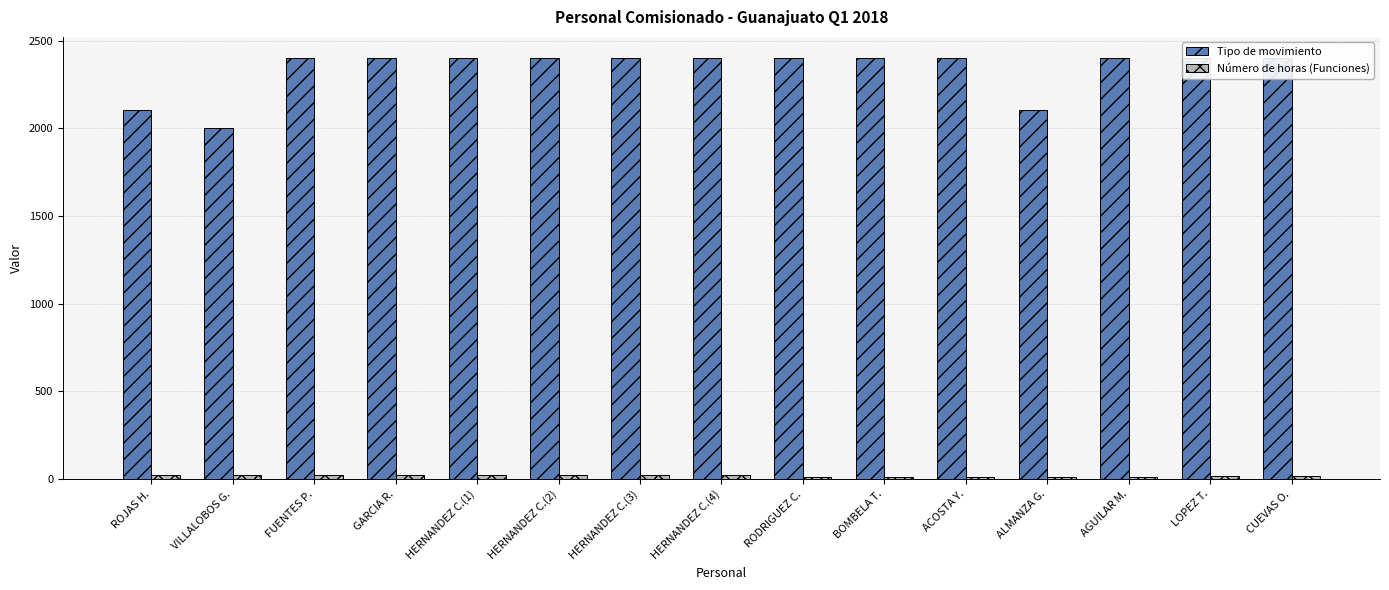

The Tipo de movimiento series shows 843 at CUEVAS O.. True or false?

False